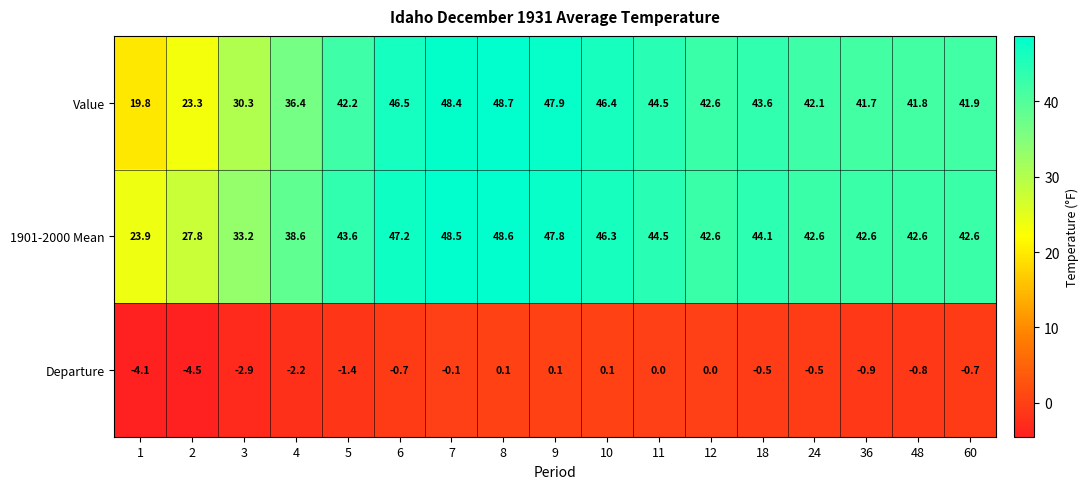

Read the 1901-2000 Mean value at 48.

42.6